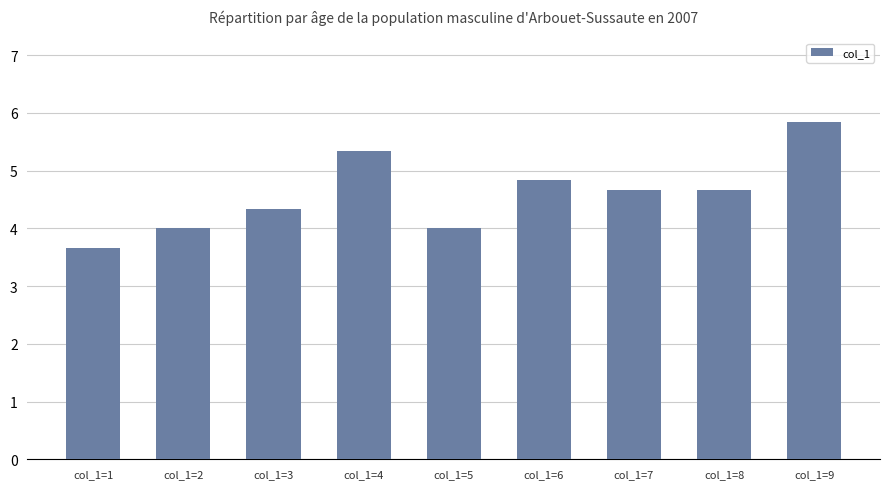

Reading left to right, transcribe all the data shown in this chart.

col_1=1=3.7	col_1=2=4.0	col_1=3=4.3	col_1=4=5.3	col_1=5=4.0	col_1=6=4.8	col_1=7=4.7	col_1=8=4.7	col_1=9=5.8